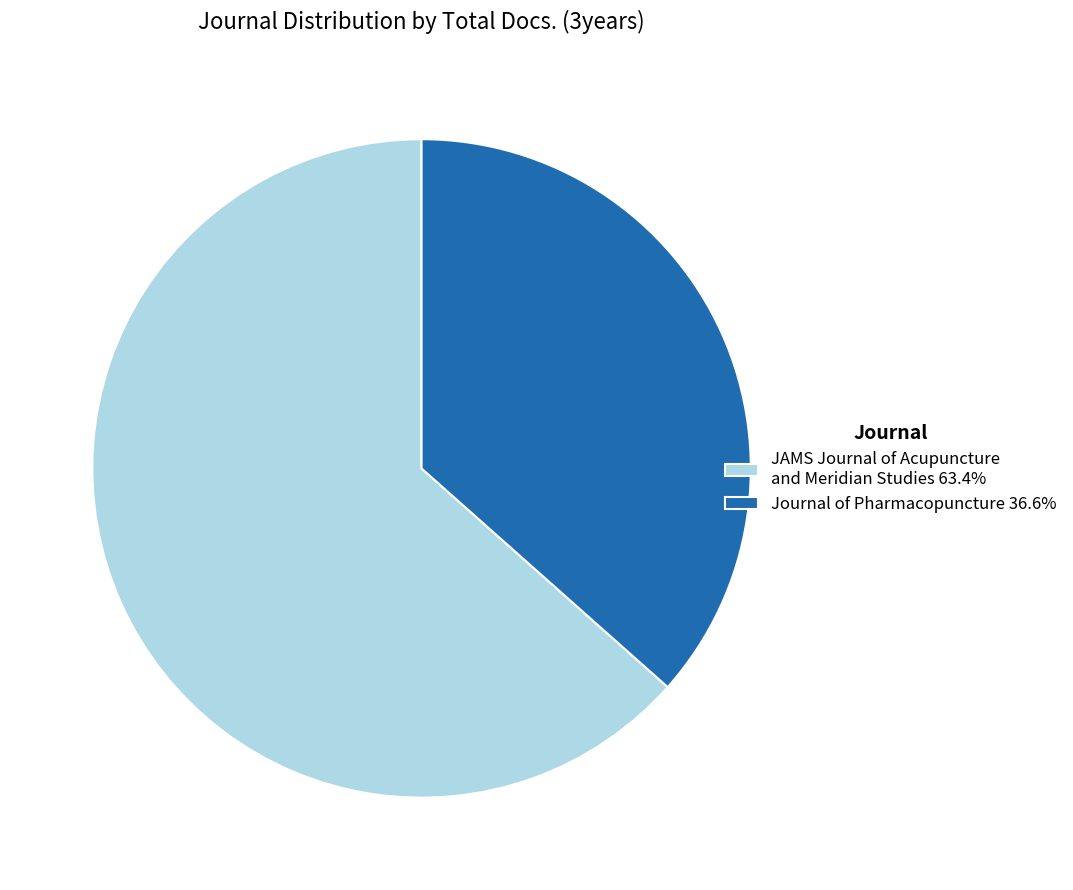

Is the sum of Journal of Pharmacopuncture 36.6% and JAMS Journal of Acupuncture and Meridian Studies 63.4% greater than half?

Yes